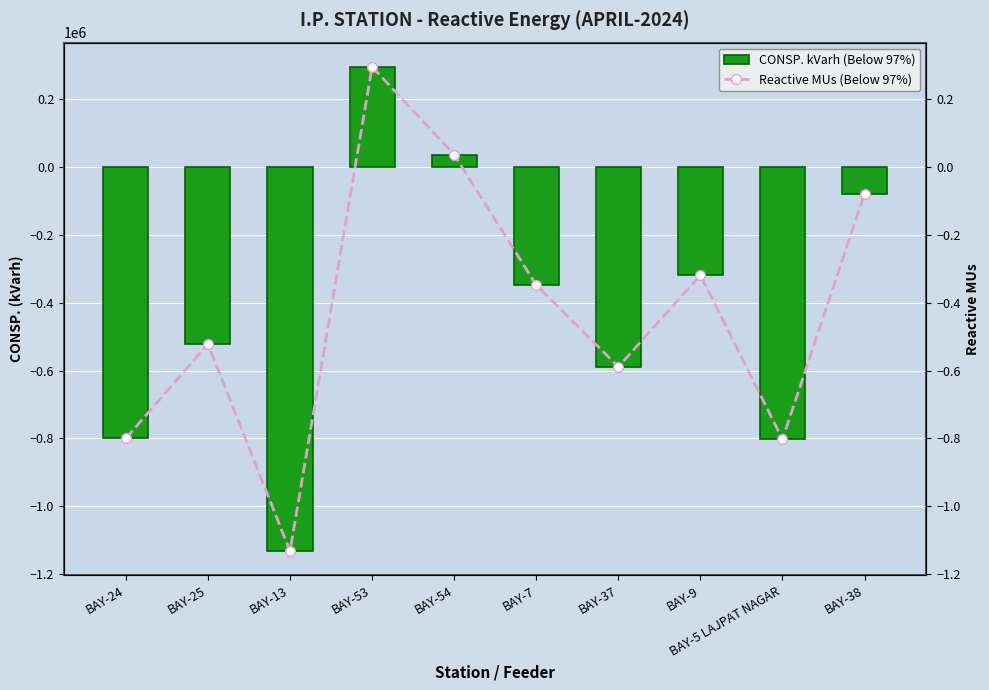

What is the label of the 1st bar from the right?

BAY-38